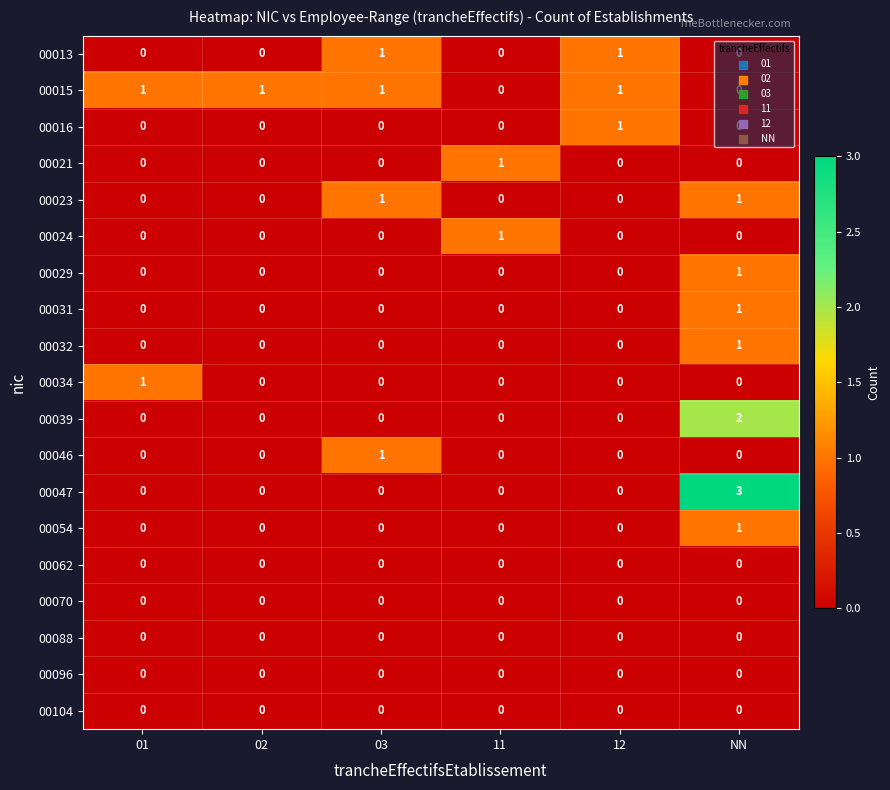

What is the difference between the highest and lowest values at NN?

3